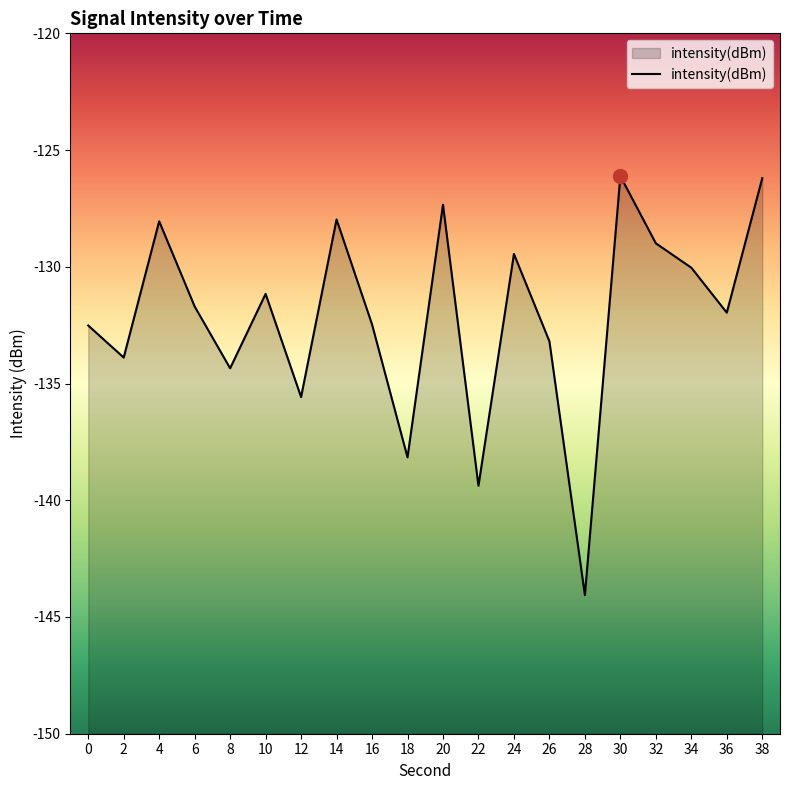

How many data points are above -131?

8